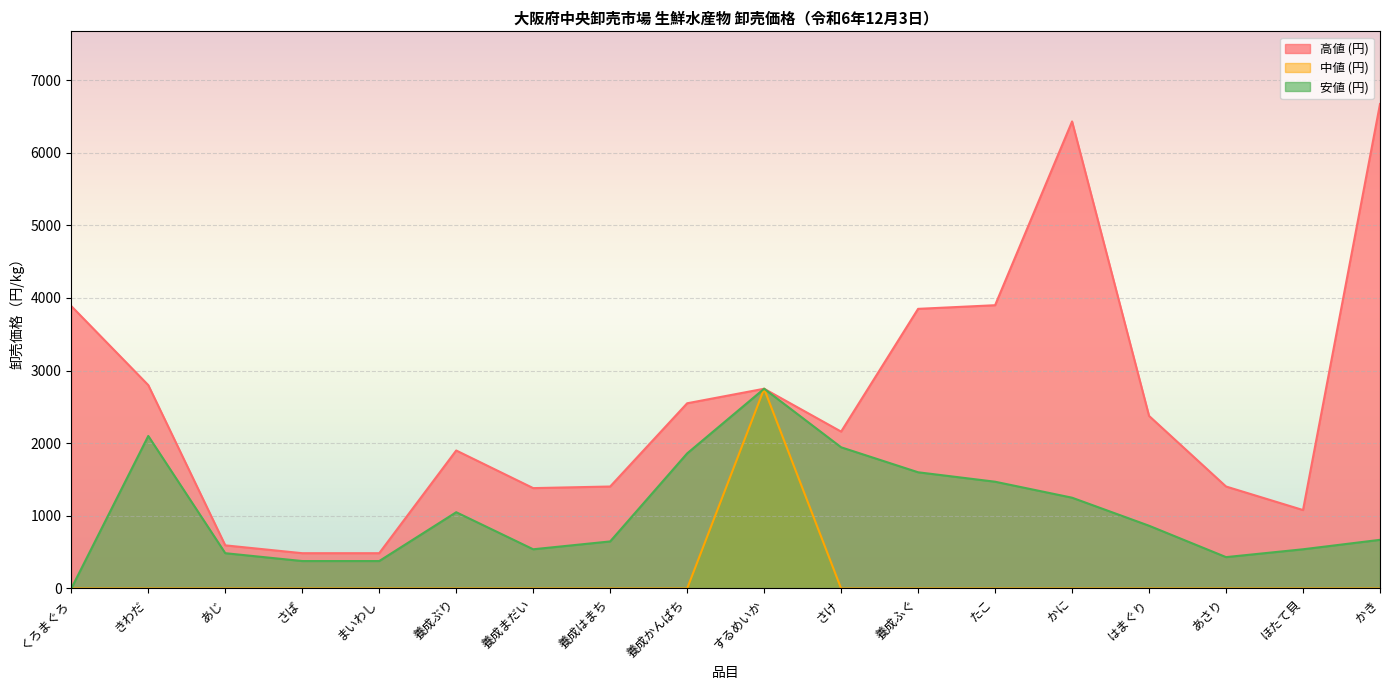

At which label does 中値 (円) reach its minimum?

くろまぐろ